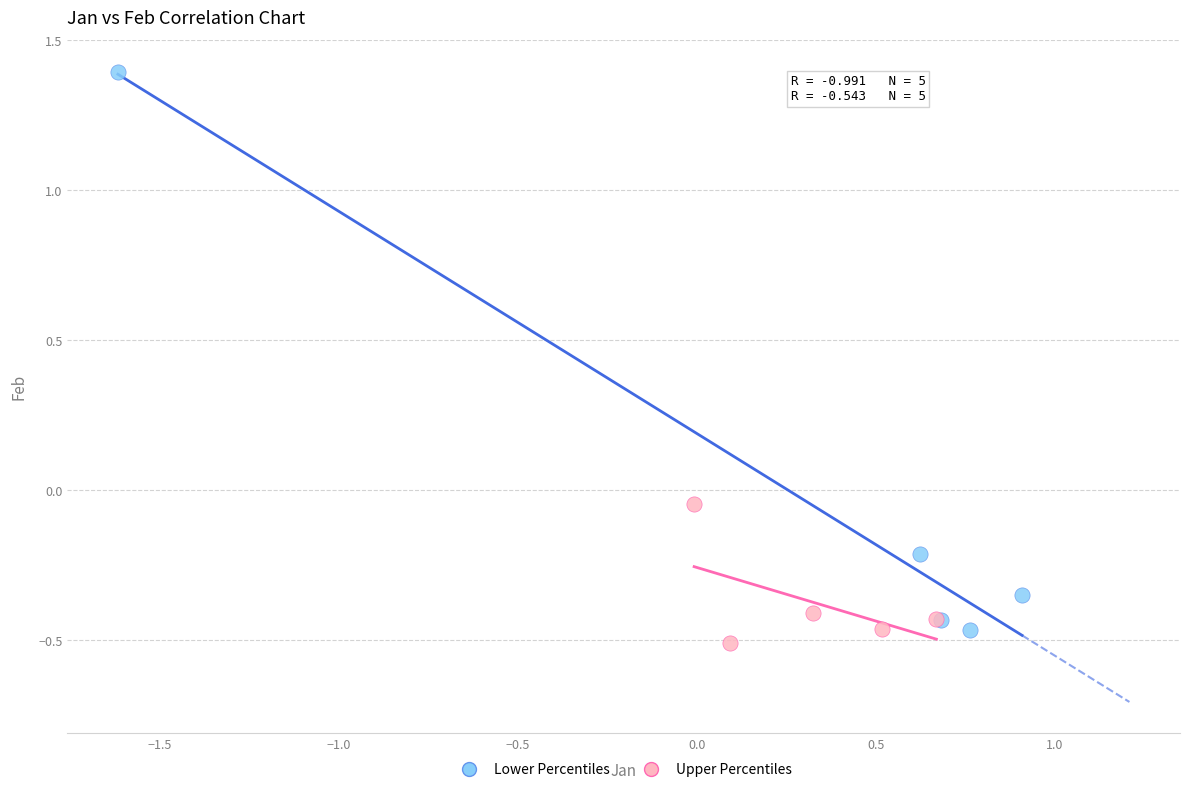

Which series has the widest spread of Y values?

Lower Percentiles